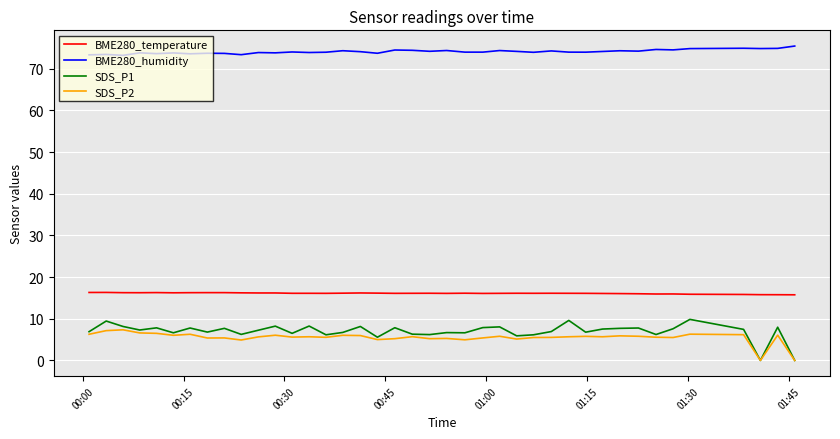

Count the number of categories in the chart.

40